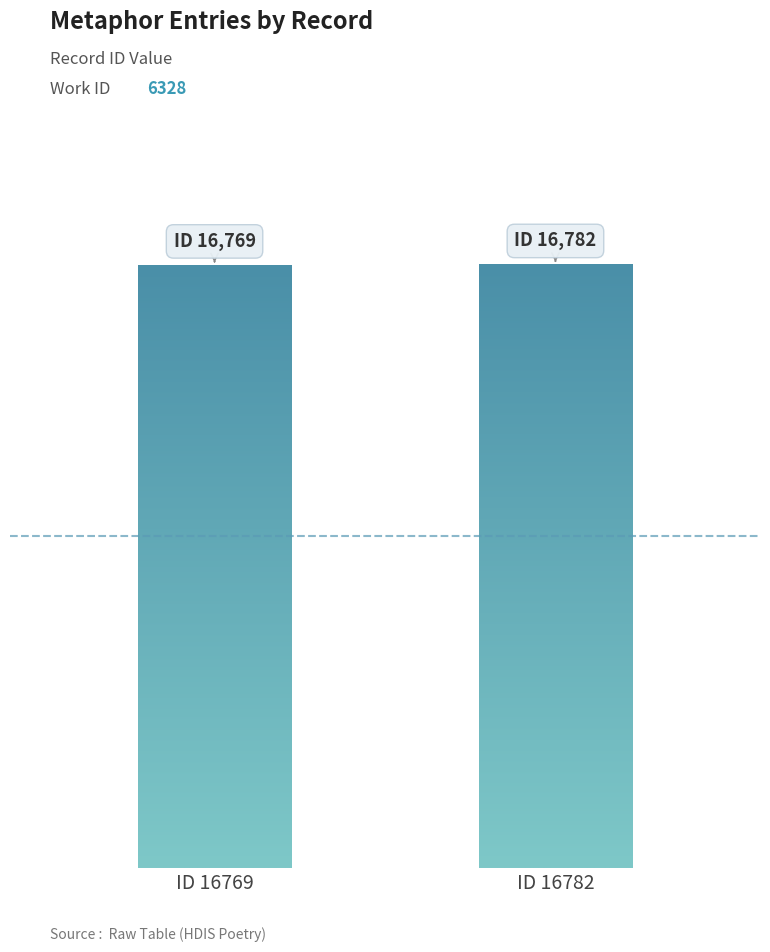

Between ID 16782 and ID 16769, which is larger?

ID 16782